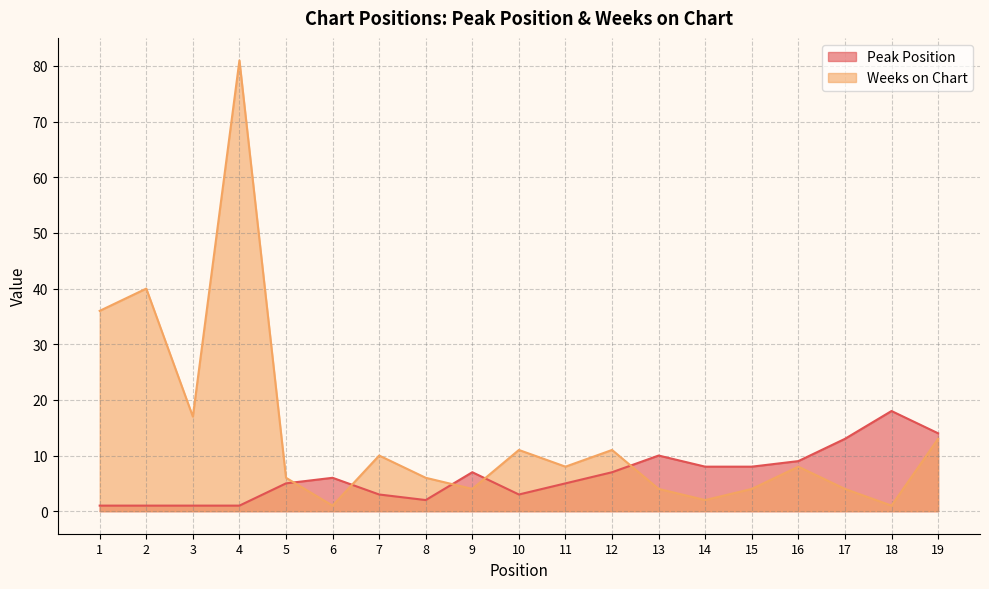

True or false: Weeks on Chart has a value of 8 at 11.

True